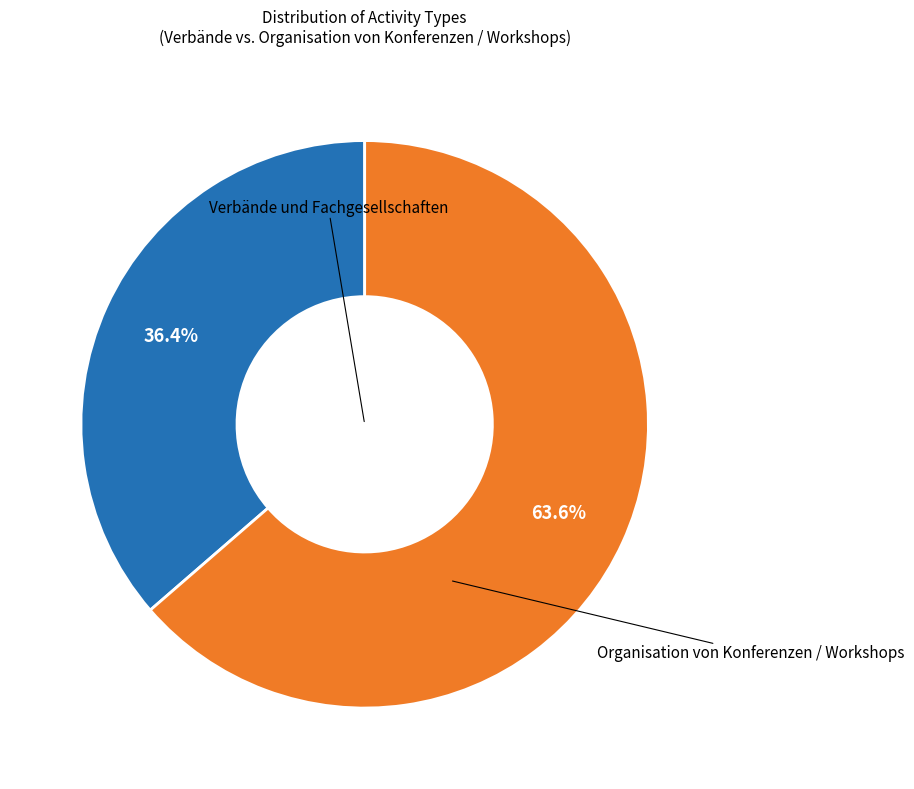

To the nearest percent, what is the difference between the largest and smallest slice percentages?

27%